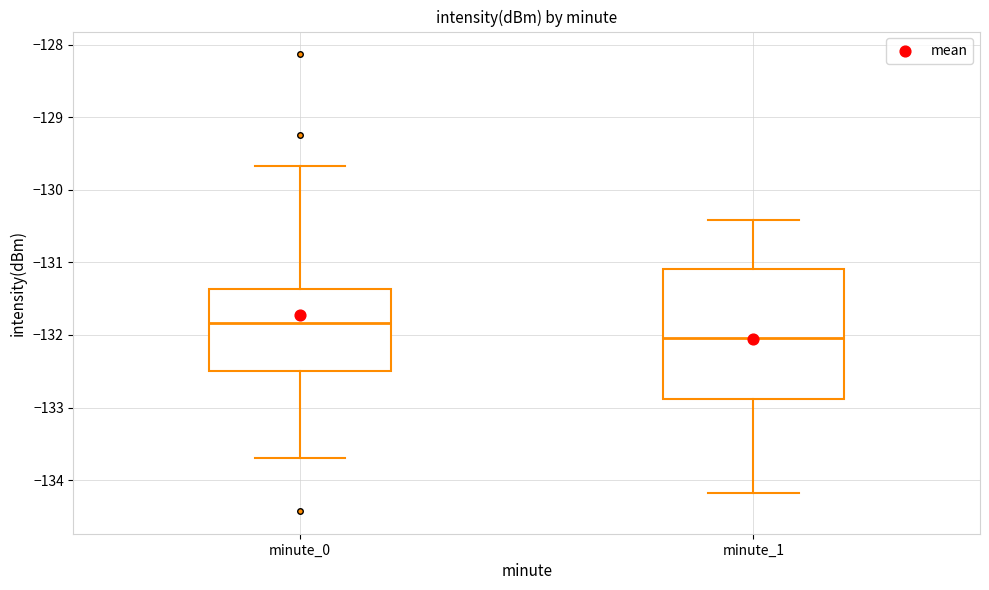

Which box has the highest median line?

minute_0